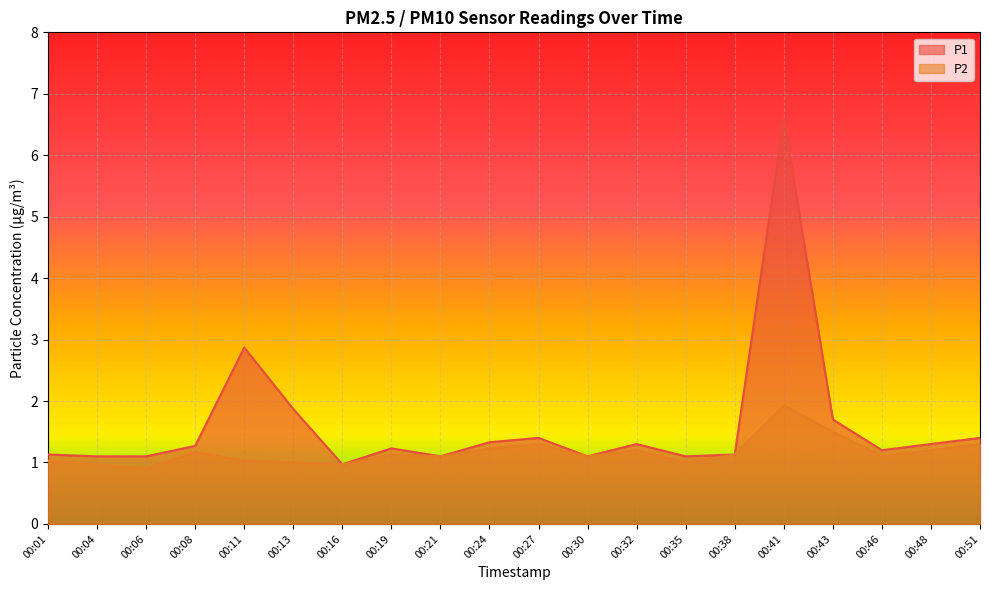

Between 00:06 and 00:41, which is larger?

00:41